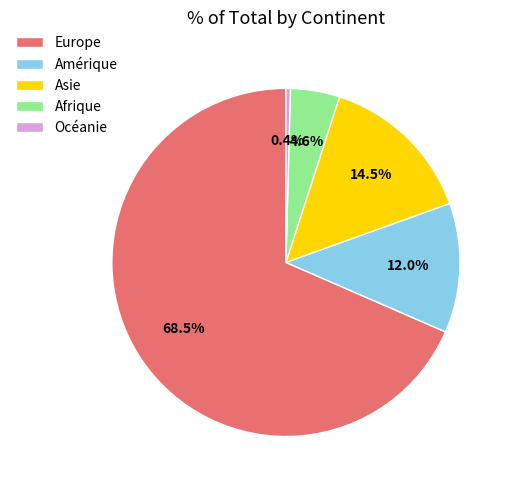

To the nearest percent, what is the average slice percentage?

20%